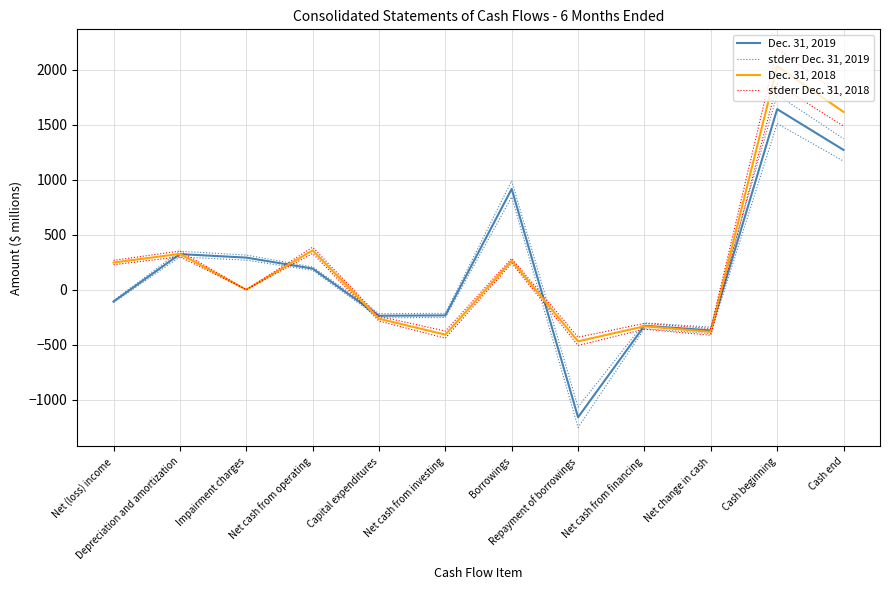

At how many categories does at least one series exceed 801?

3